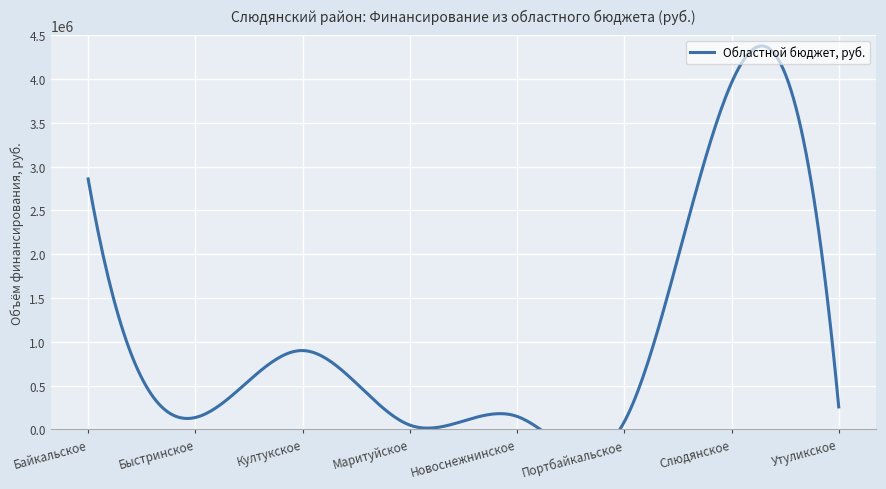

The value at Байкальское is 2858800. True or false?

True